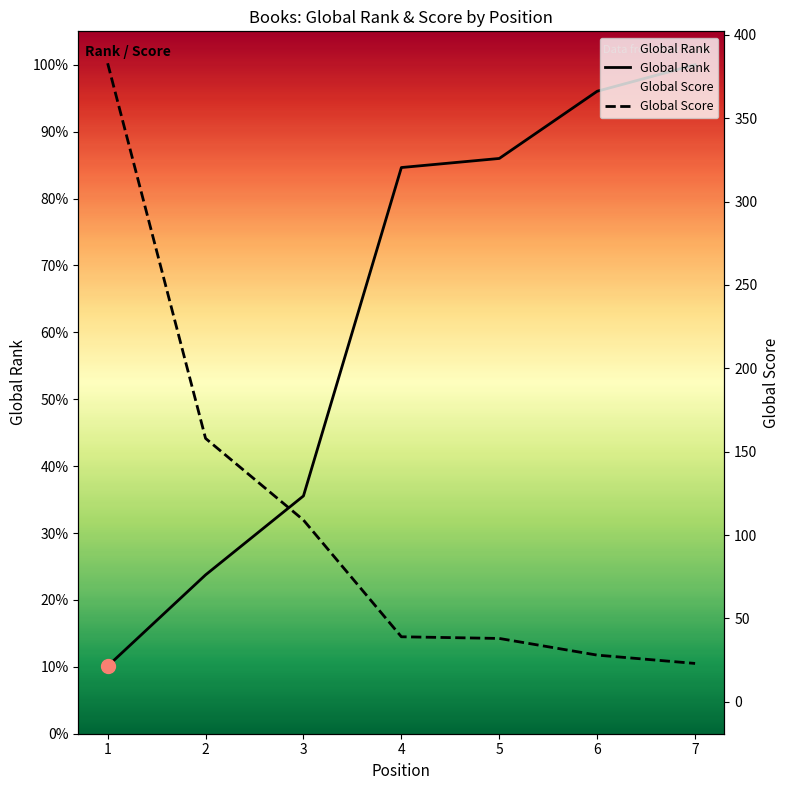

Between 2 and 7, which series saw the biggest shift?

Global Rank